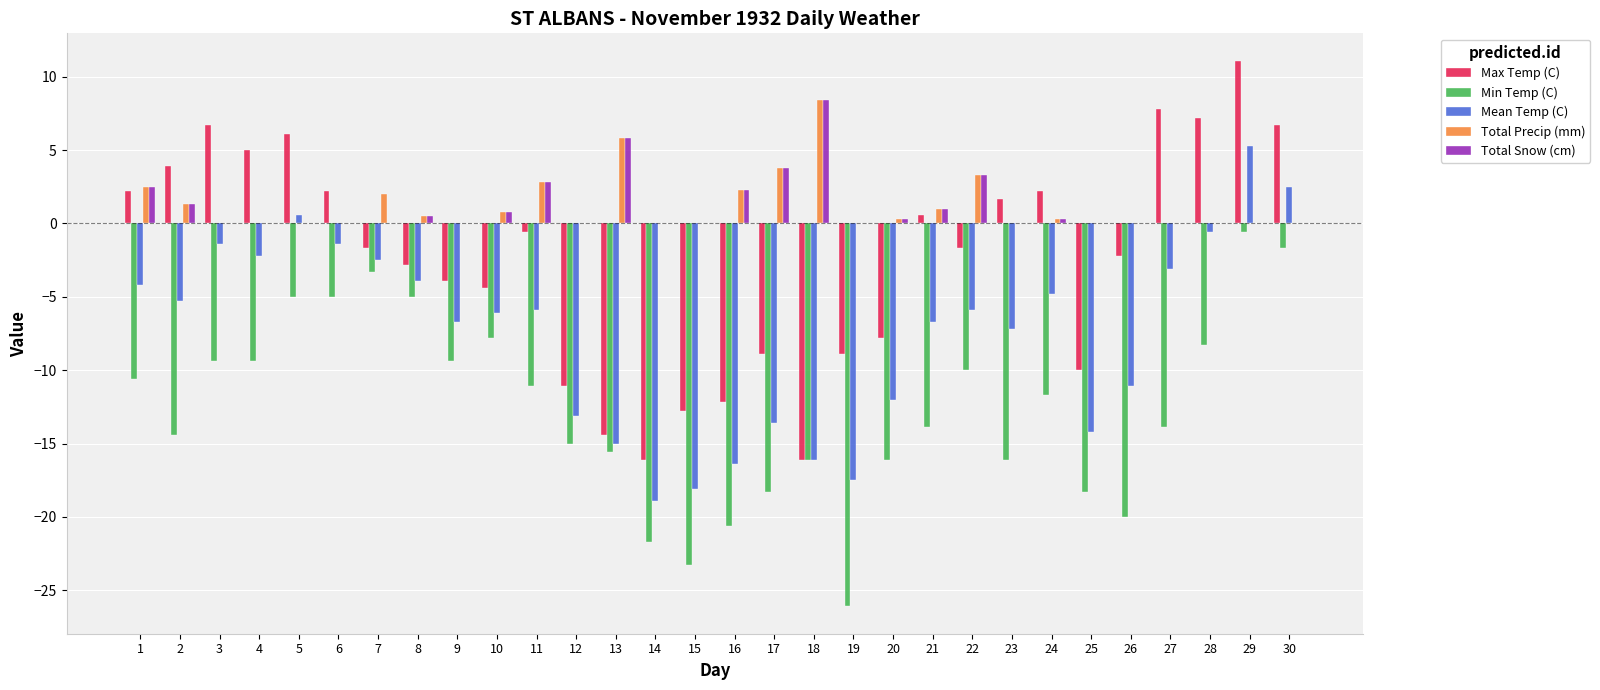

Is it true that Total Snow (cm) equals 5.8 at 13?

True